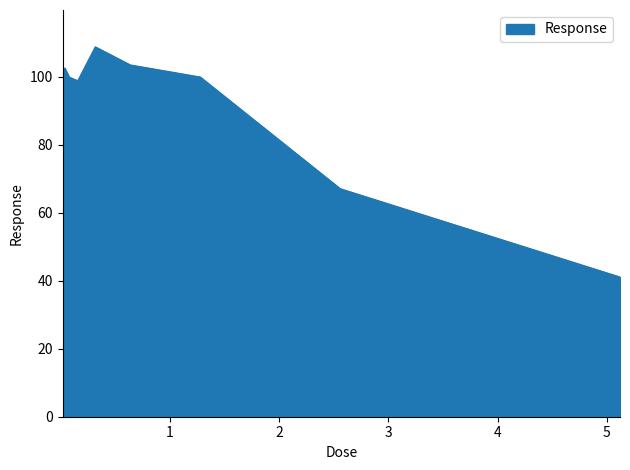

What is the minimum value shown in the chart?

41.0